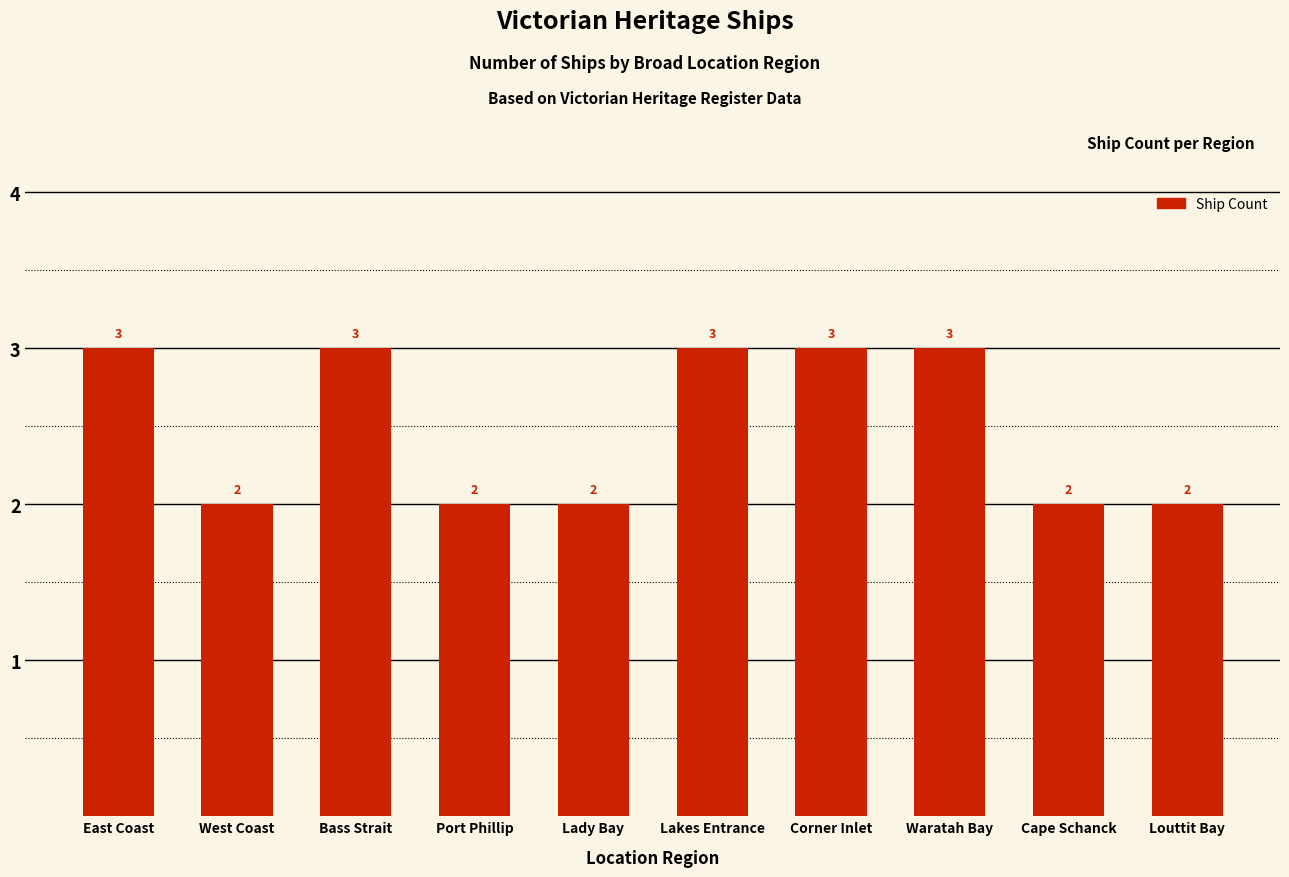

How many values are between 2 and 3?

10